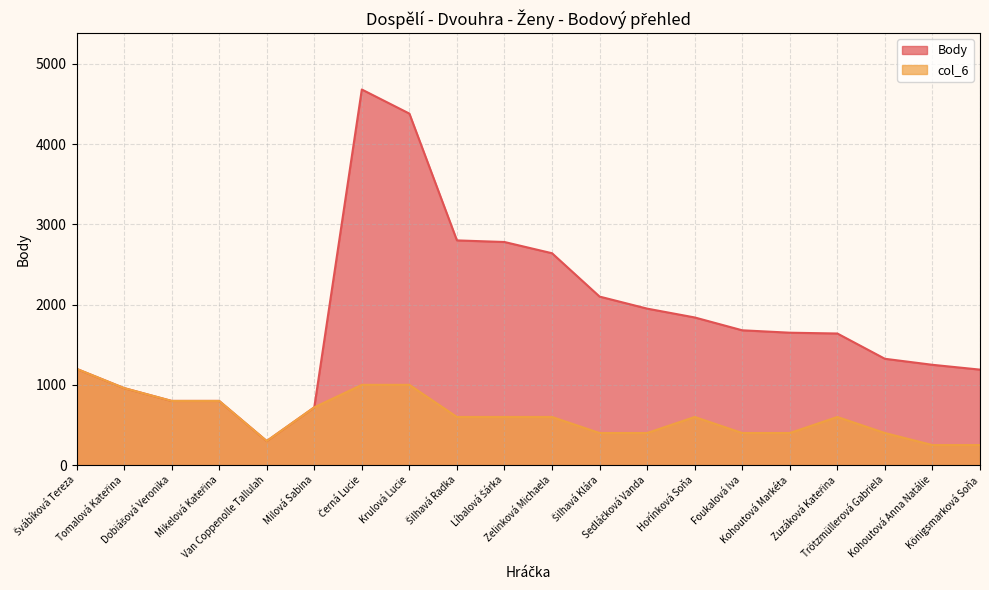

What are all the series names shown in the legend?

Body, col_6